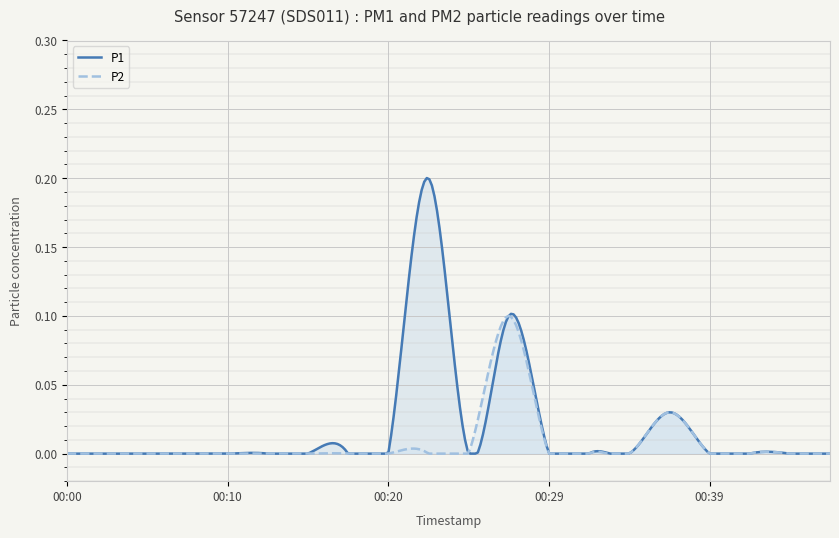

How many lines are shown in the chart?

2